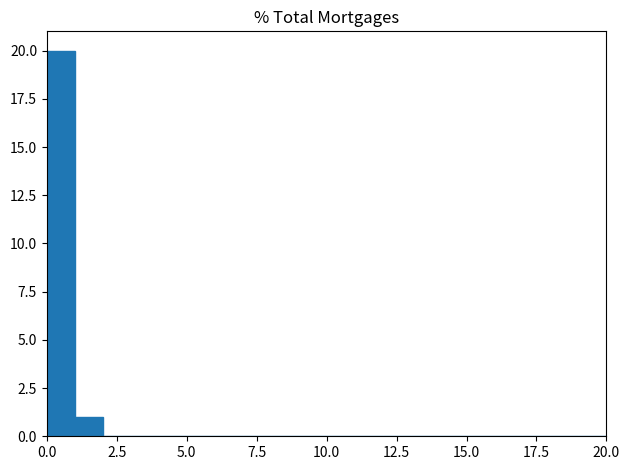

Around what value on the x-axis is the tallest bar? Give the approximate position of its centre, as read against the axis.

0.5